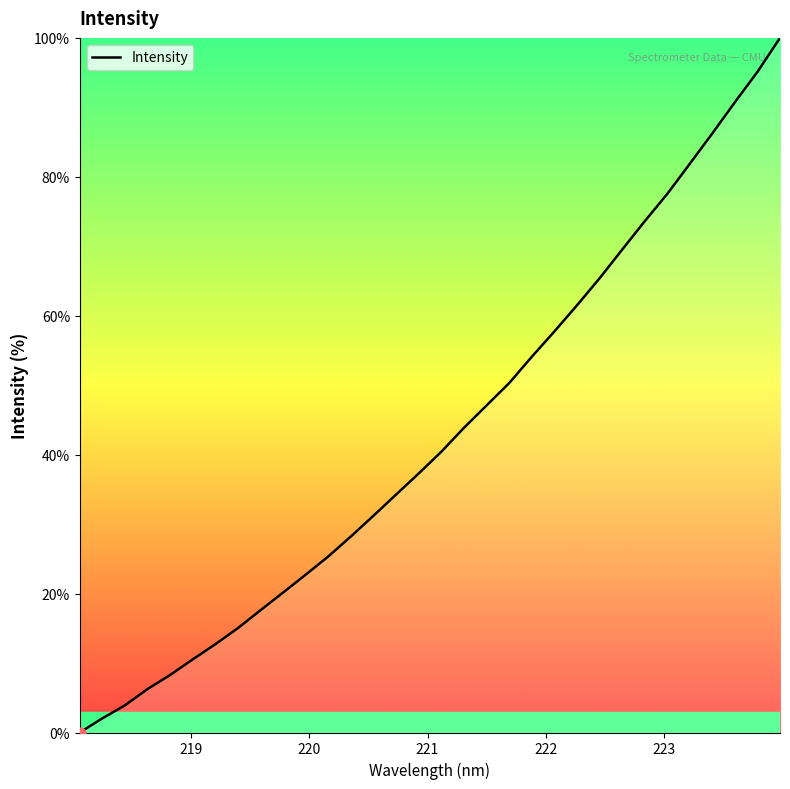

What is the maximum value shown in the chart?

100.0